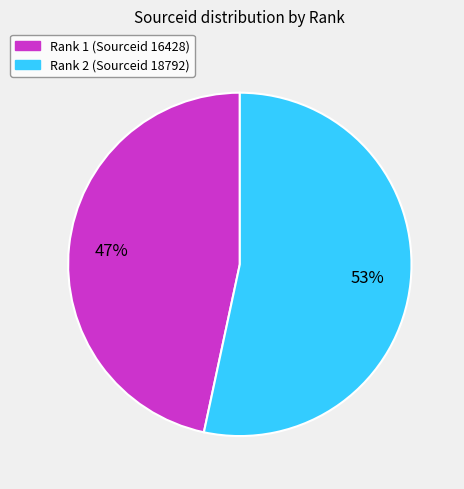

How many slices are in this pie chart?

2